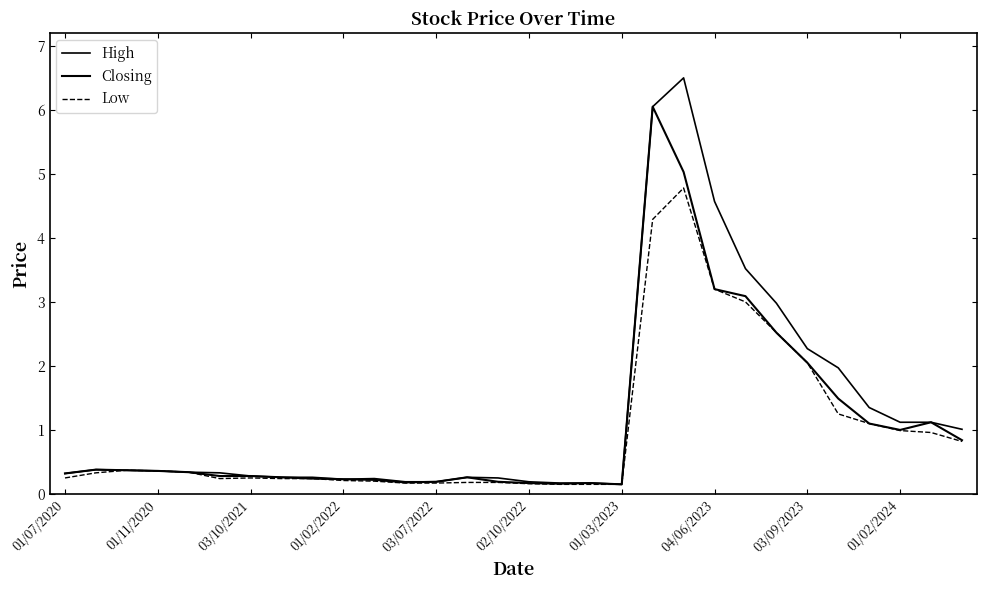

Is this an area chart (filled region under the line)?

No